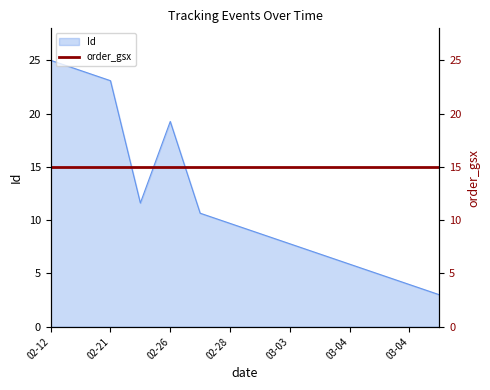

What is the maximum value shown in the chart?

25.0